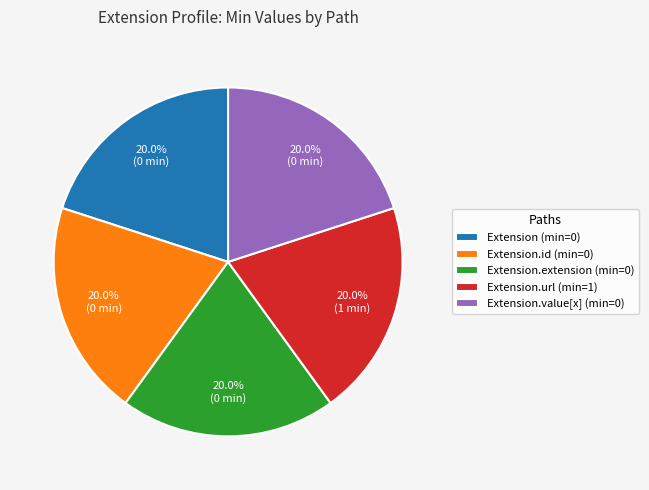

How many segments does this pie chart have?

5